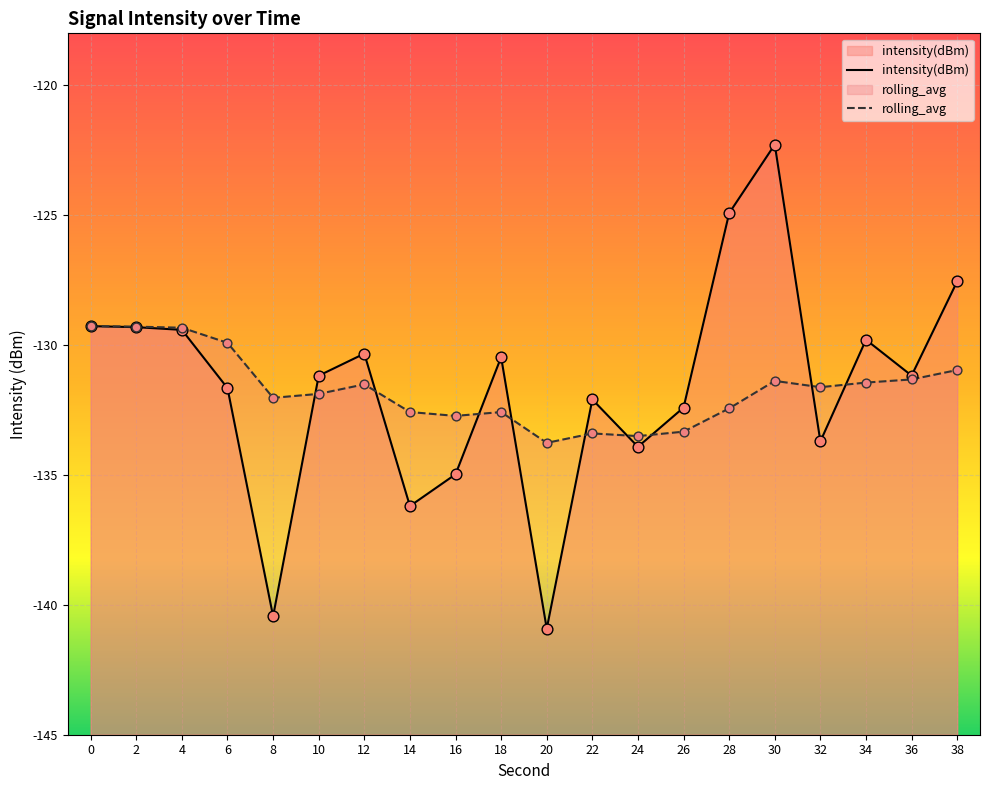

At which category is the sum across all series the highest?

30